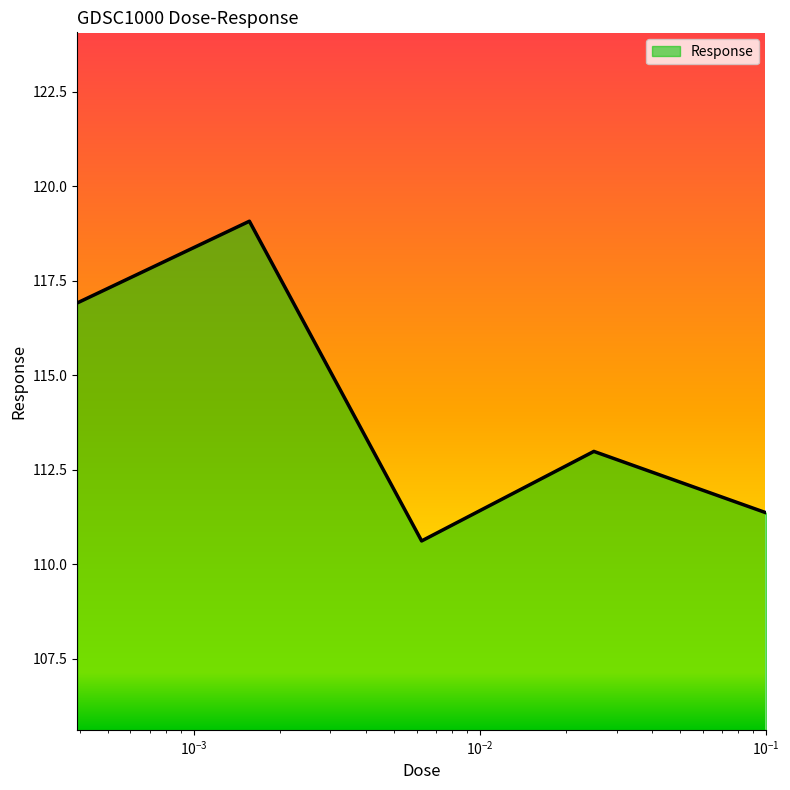

What is the difference between the maximum and second lowest values?

7.7